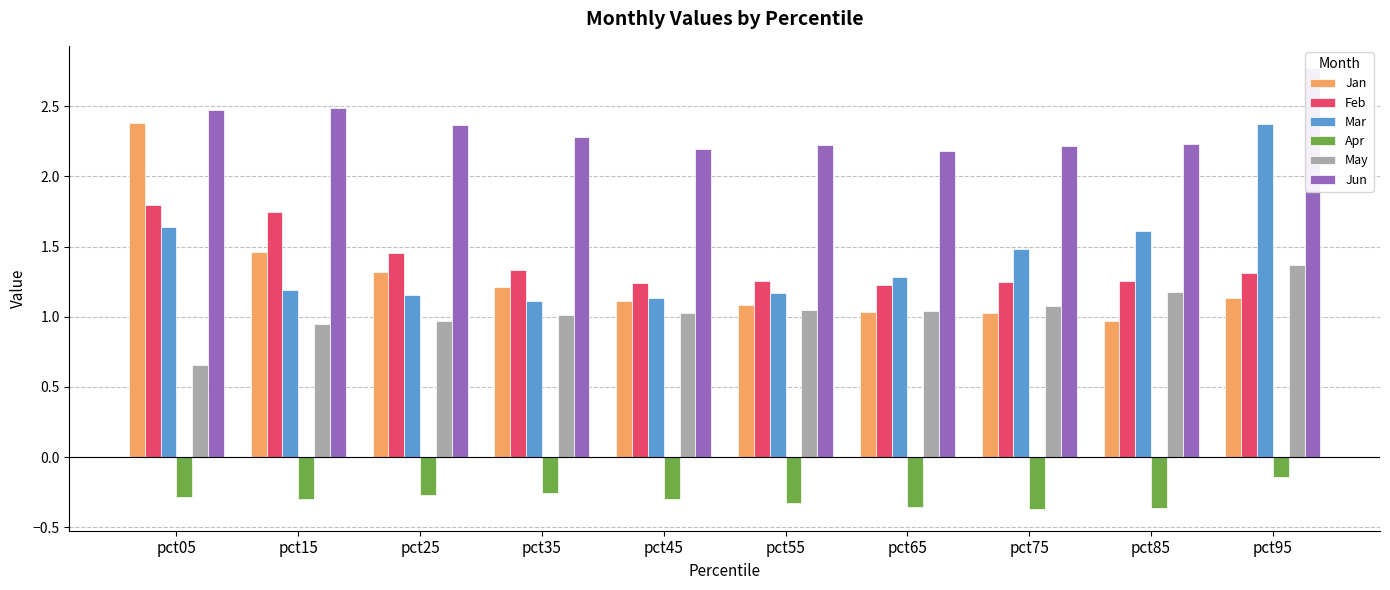

What is the difference between the maximum and minimum values in the Mar series?

1.3